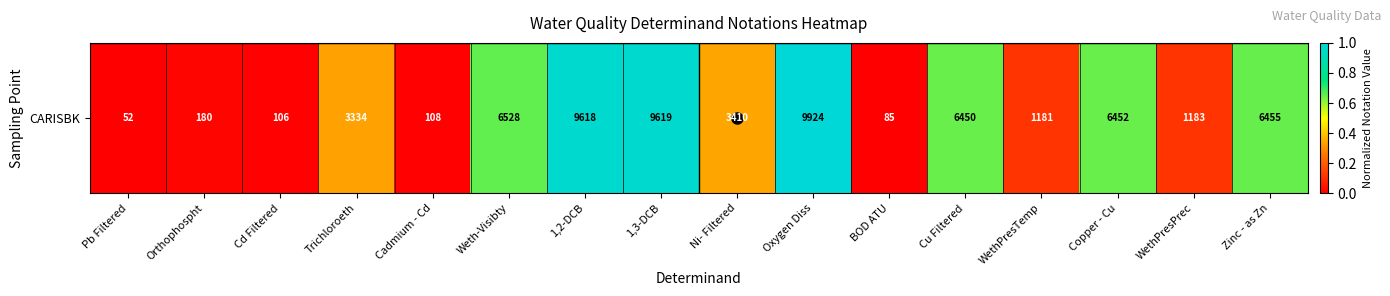

Between 1,3-DCB and Cadmium - Cd, which is larger?

1,3-DCB